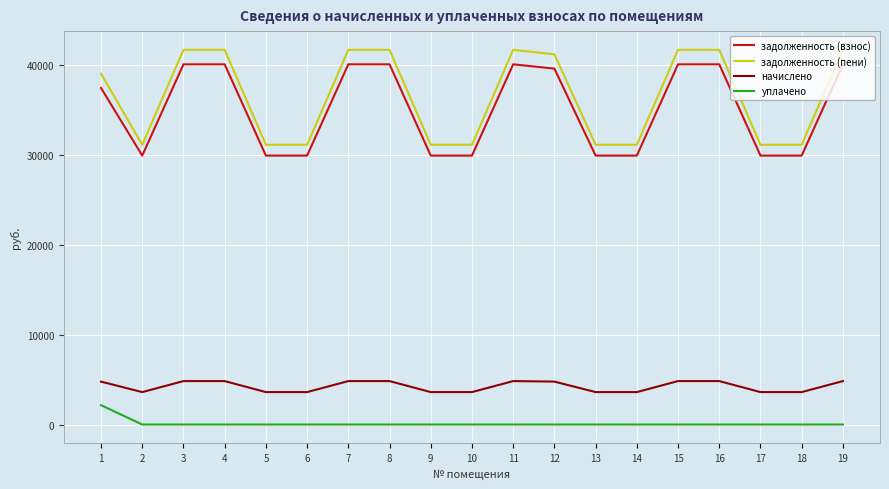

True or false: задолженность (пени) has a value of 31106.2 at 18.

True